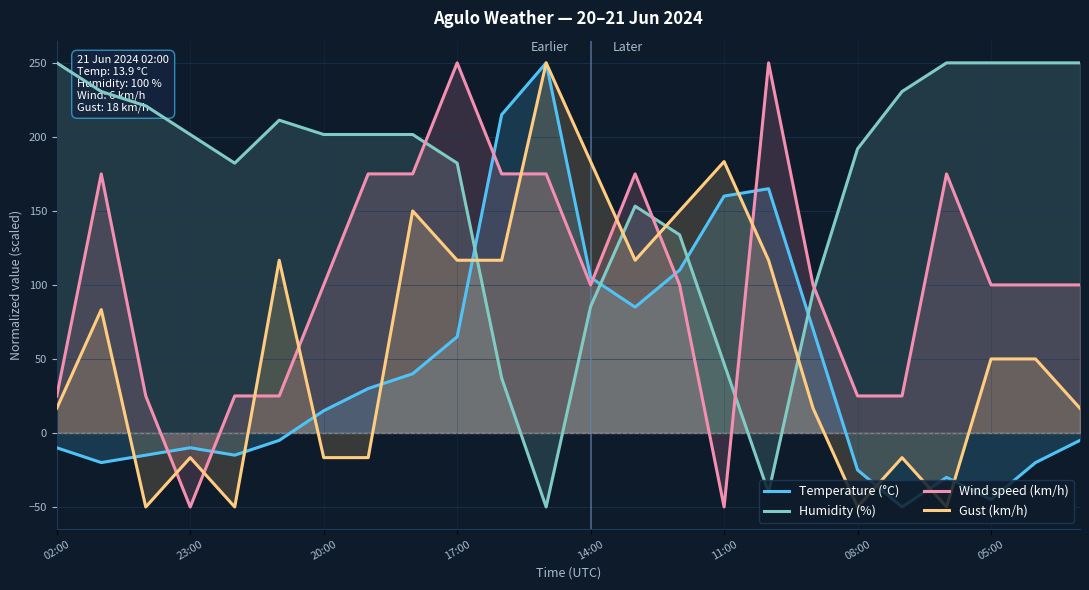

What is the minimum value for Temperature (°C)?

-50.0